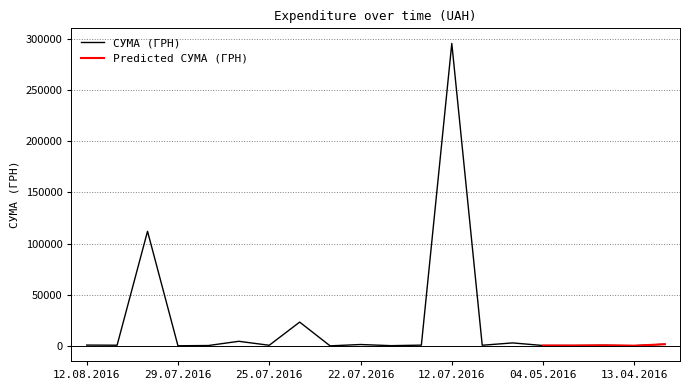

Approximately how many times larger is the value at 26.07.2016 compared to 14.07.2016?

22.2